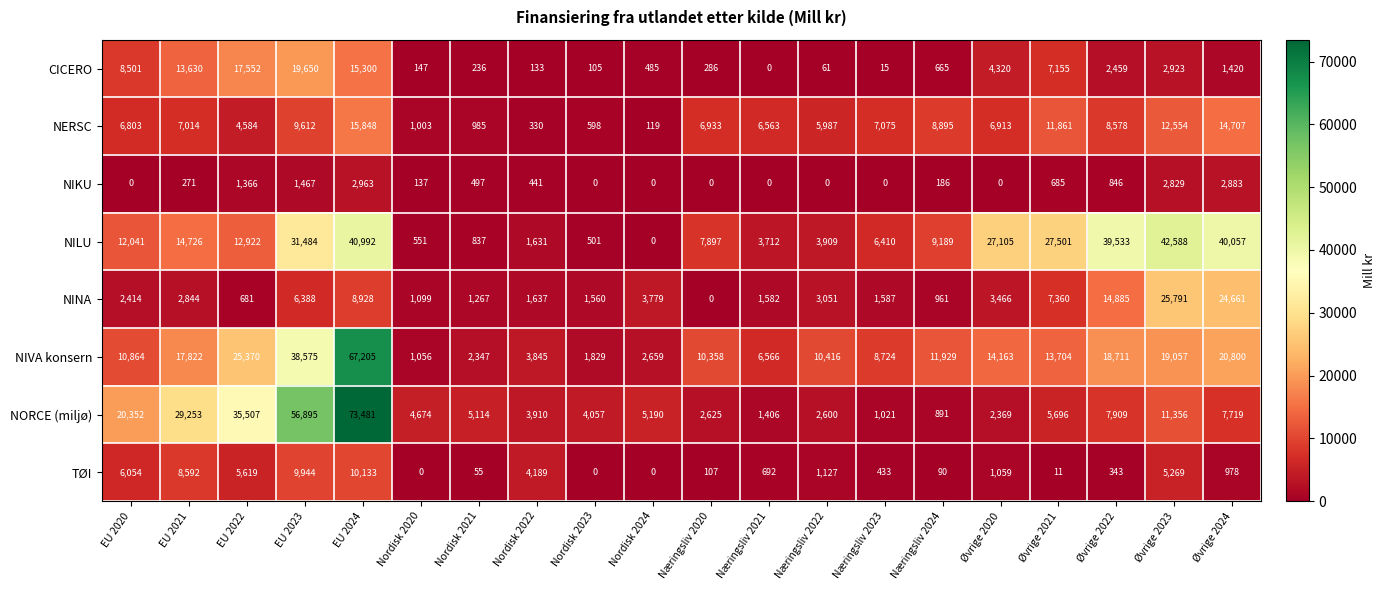

At which label does NINA reach its peak?

Øvrige 2023